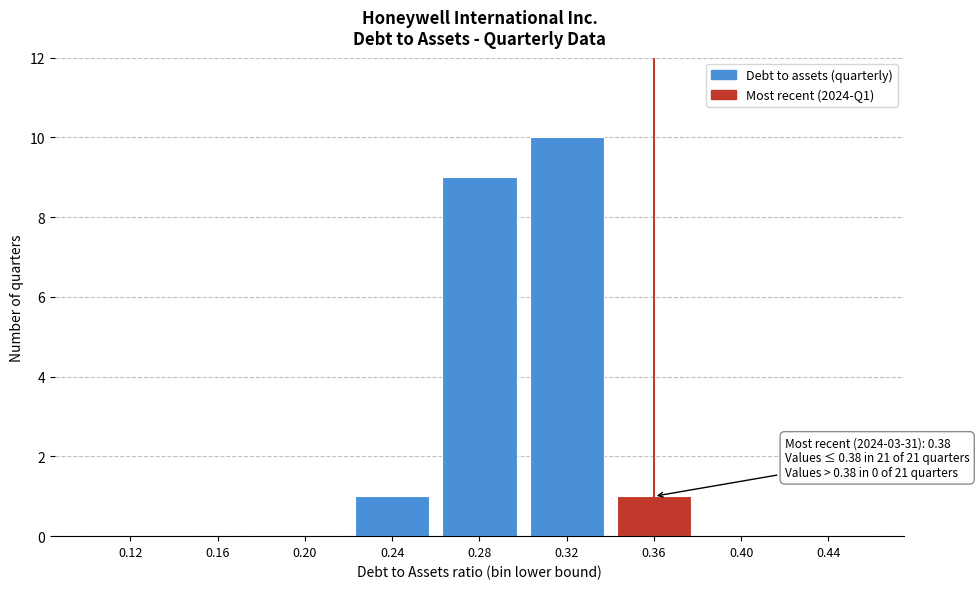

Reading left to right, extract all data points from this chart.

0.12=0	0.16=0	0.20=0	0.24=1	0.28=9	0.32=10	0.36=1	0.40=0	0.44=0